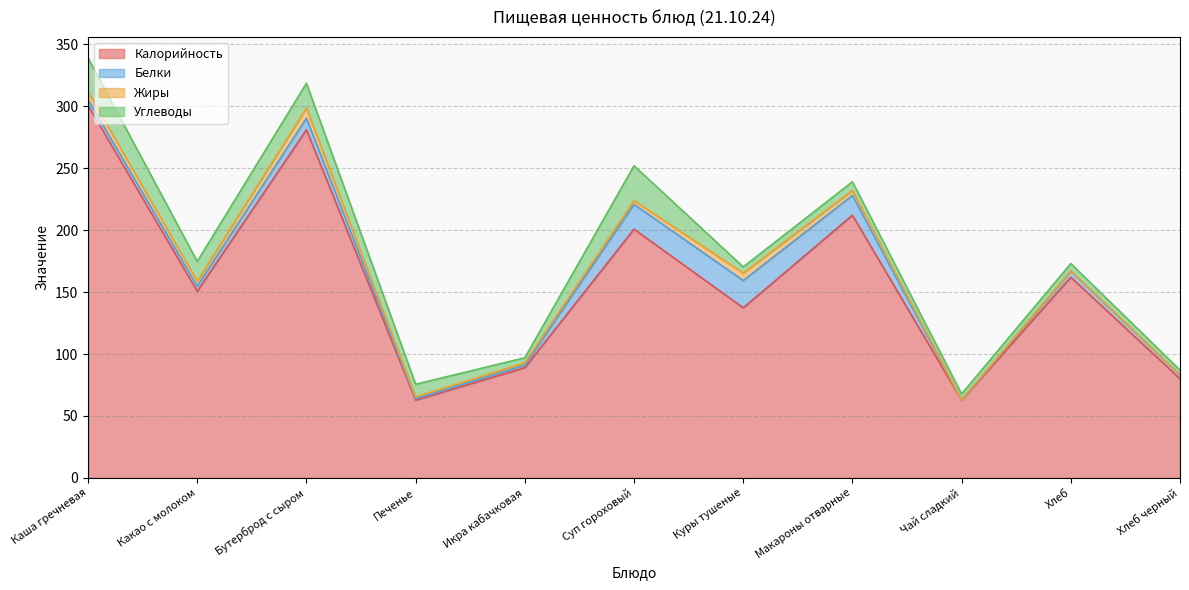

True or false: Белки has a value of 6.7 at Суп гороховый.

False